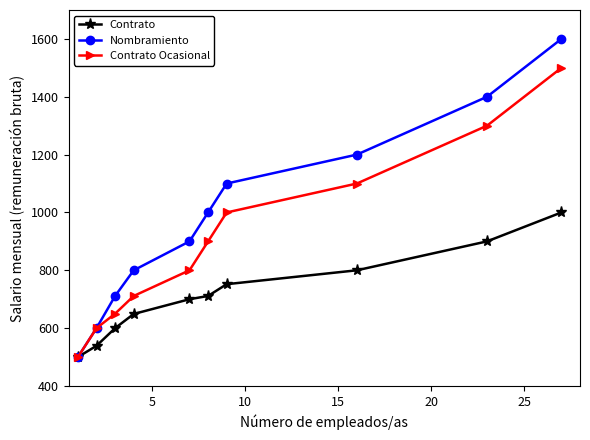

Which series has the widest spread of values?

Nombramiento